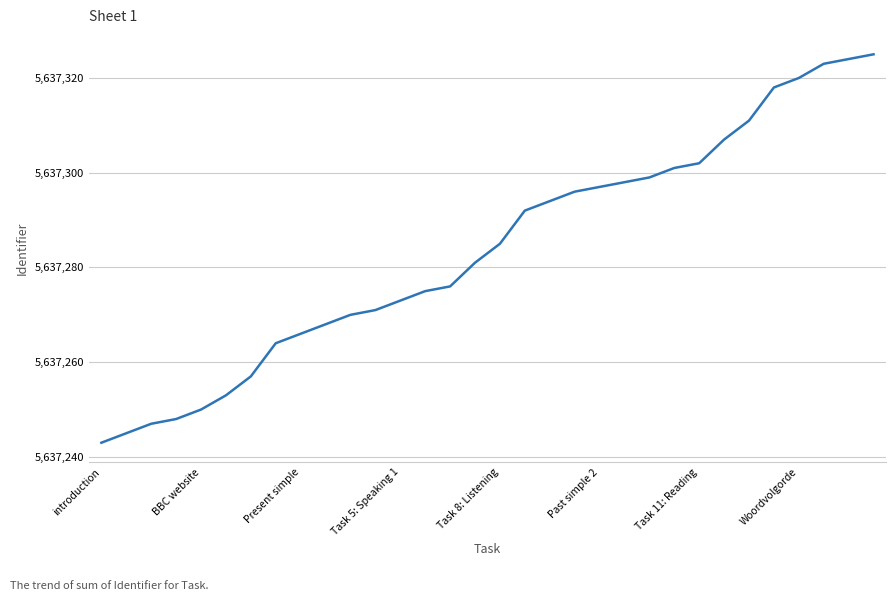

What is the maximum value shown in the chart?

5637325